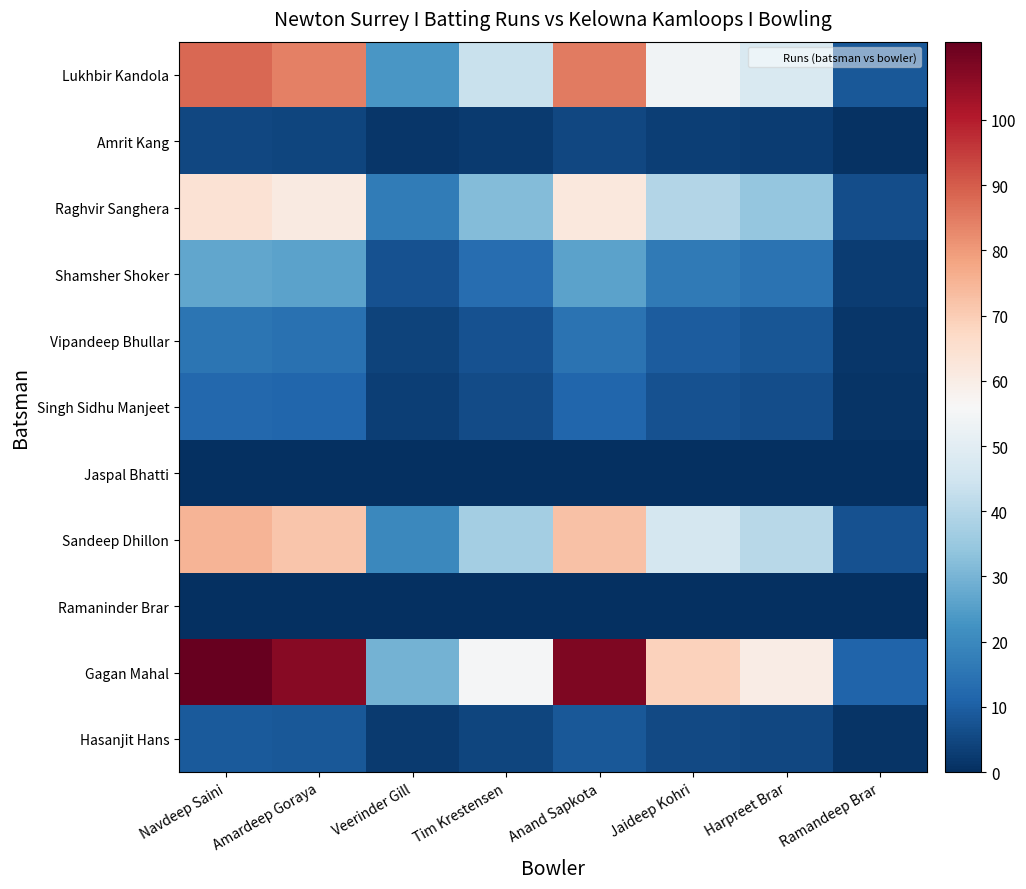

Reading left to right, what are all the values shown in this chart?

Lukhbir Kandola: Navdeep Saini=88.0	Amardeep Goraya=84.1	Veerinder Gill=23.2	Tim Krestensen=43.5	Anand Sapkota=85.1	Jaideep Kohri=54.2	Harpreet Brar=47.4	Ramandeep Brar=8.7
Amrit Kang: Navdeep Saini=5.0	Amardeep Goraya=4.8	Veerinder Gill=1.3	Tim Krestensen=2.5	Anand Sapkota=4.8	Jaideep Kohri=3.1	Harpreet Brar=2.7	Ramandeep Brar=0.5
Raghvir Sanghera: Navdeep Saini=64.0	Amardeep Goraya=61.2	Veerinder Gill=16.9	Tim Krestensen=31.6	Anand Sapkota=61.9	Jaideep Kohri=39.4	Harpreet Brar=34.5	Ramandeep Brar=6.3
Shamsher Shoker: Navdeep Saini=27.0	Amardeep Goraya=25.8	Veerinder Gill=7.1	Tim Krestensen=13.4	Anand Sapkota=26.1	Jaideep Kohri=16.6	Harpreet Brar=14.5	Ramandeep Brar=2.7
Vipandeep Bhullar: Navdeep Saini=15.0	Amardeep Goraya=14.3	Veerinder Gill=4.0	Tim Krestensen=7.4	Anand Sapkota=14.5	Jaideep Kohri=9.2	Harpreet Brar=8.1	Ramandeep Brar=1.5
Singh Sidhu Manjeet: Navdeep Saini=12.0	Amardeep Goraya=11.5	Veerinder Gill=3.2	Tim Krestensen=5.9	Anand Sapkota=11.6	Jaideep Kohri=7.4	Harpreet Brar=6.5	Ramandeep Brar=1.2
Jaspal Bhatti: Navdeep Saini=0.0	Amardeep Goraya=0.0	Veerinder Gill=0.0	Tim Krestensen=0.0	Anand Sapkota=0.0	Jaideep Kohri=0.0	Harpreet Brar=0.0	Ramandeep Brar=0.0
Sandeep Dhillon: Navdeep Saini=75.0	Amardeep Goraya=71.7	Veerinder Gill=19.8	Tim Krestensen=37.1	Anand Sapkota=72.5	Jaideep Kohri=46.2	Harpreet Brar=40.4	Ramandeep Brar=7.4
Ramaninder Brar: Navdeep Saini=0.0	Amardeep Goraya=0.0	Veerinder Gill=0.0	Tim Krestensen=0.0	Anand Sapkota=0.0	Jaideep Kohri=0.0	Harpreet Brar=0.0	Ramandeep Brar=0.0
Gagan Mahal: Navdeep Saini=112.0	Amardeep Goraya=107.1	Veerinder Gill=29.5	Tim Krestensen=55.4	Anand Sapkota=108.3	Jaideep Kohri=68.9	Harpreet Brar=60.3	Ramandeep Brar=11.1
Hasanjit Hans: Navdeep Saini=9.0	Amardeep Goraya=8.6	Veerinder Gill=2.4	Tim Krestensen=4.5	Anand Sapkota=8.7	Jaideep Kohri=5.5	Harpreet Brar=4.8	Ramandeep Brar=0.9